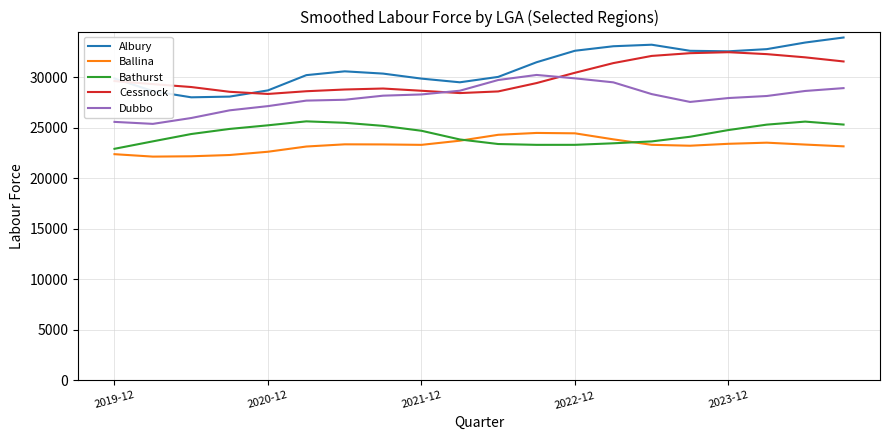

What is the highest value of the Cessnock series?

32457